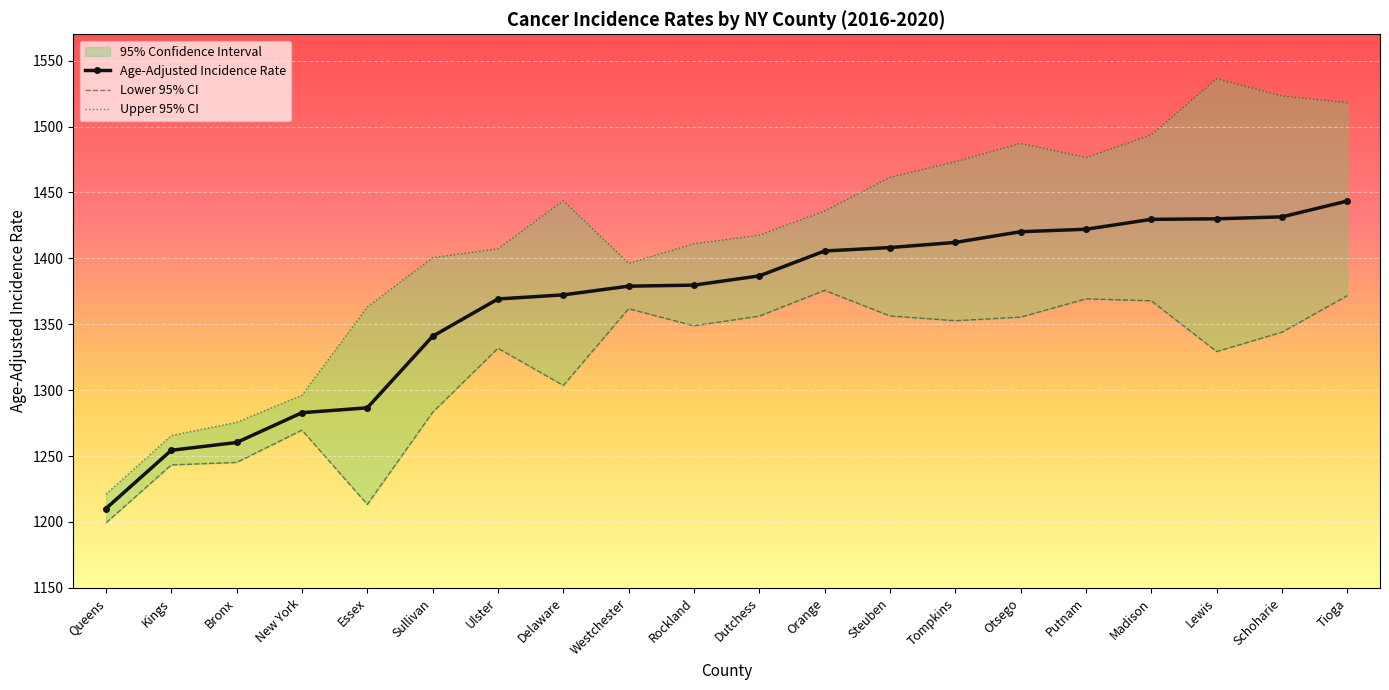

True or false: Age-Adjusted Incidence Rate and Upper 95% CI intersect in this chart.

False